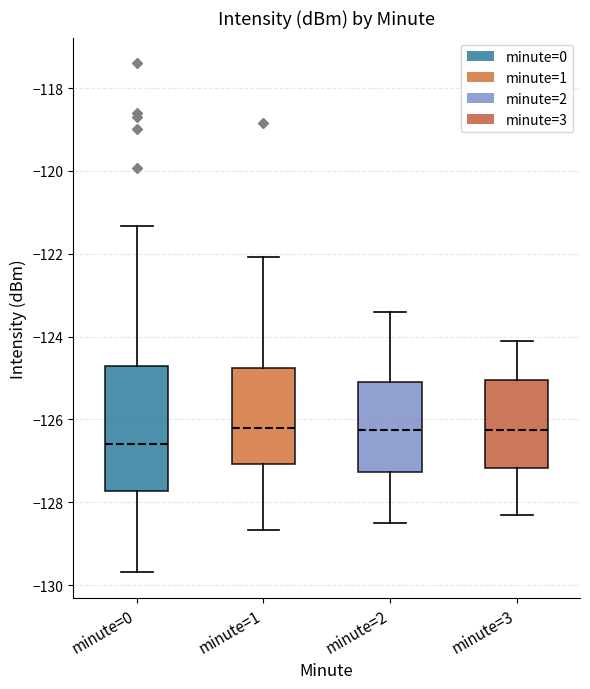

Where is the lower edge of the box for minute=3 on the y-axis? The values are not printed on the chart, so give them approximately, as read against the axis.

-127.2